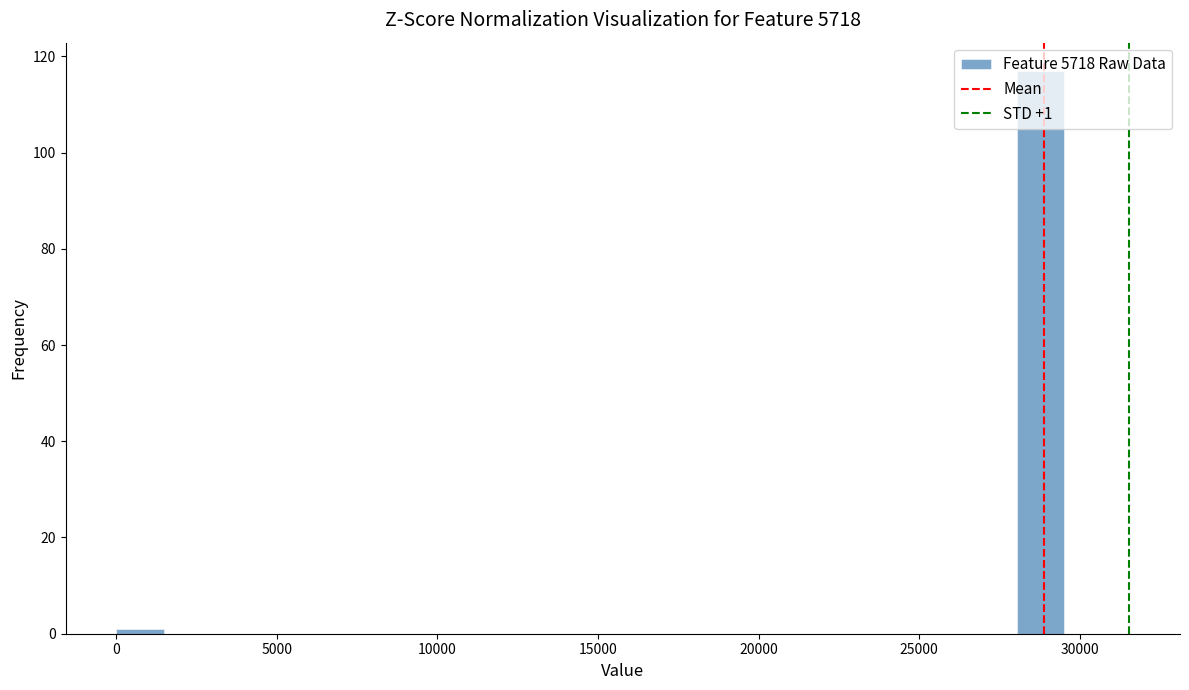

Read against the x-axis, roughly where is the centre of the tallest bar?

29000